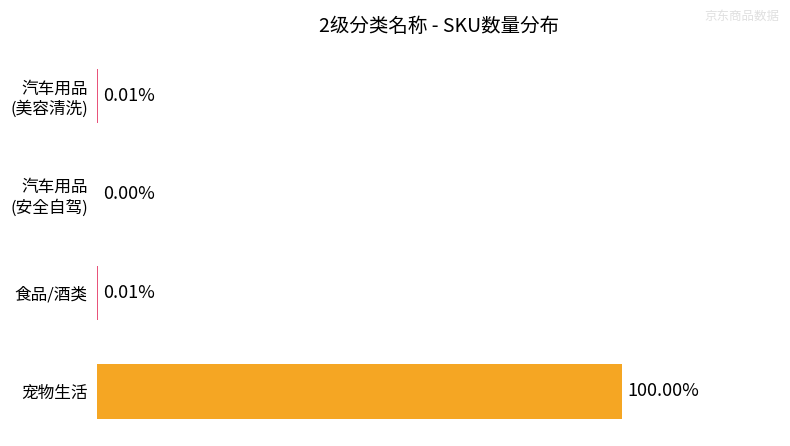

How many bars are there in total?

4